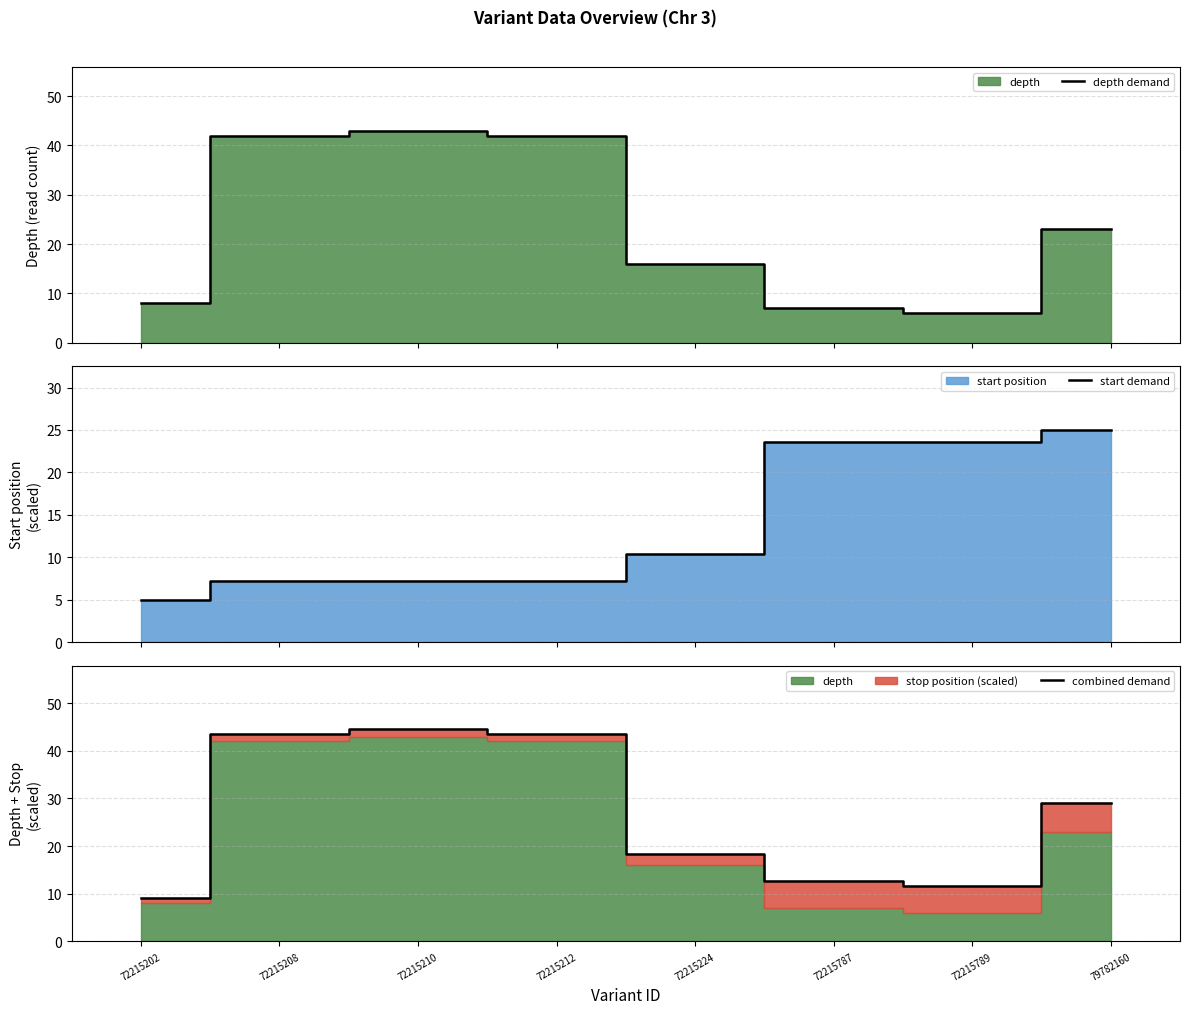

What is the difference between the maximum and minimum values in the start demand series?

20.0